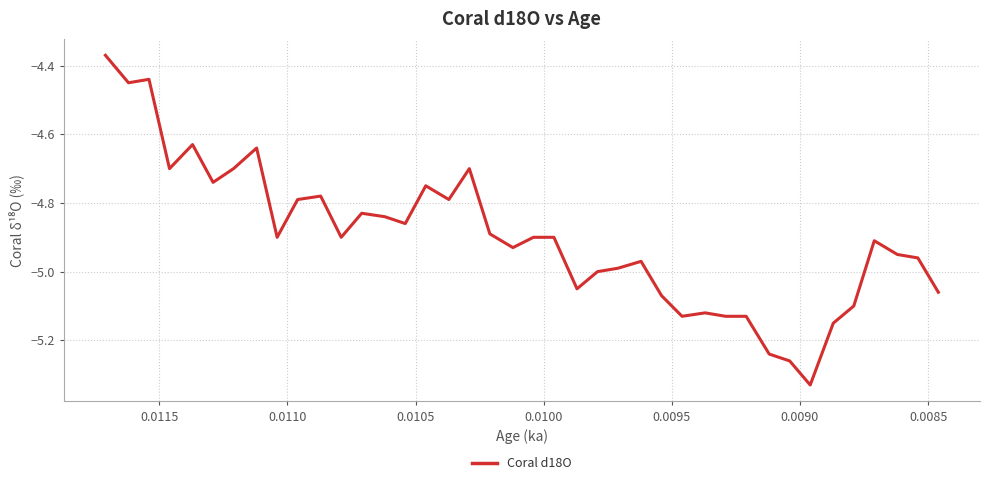

Is it true that the value at 21 is -1.7?

False